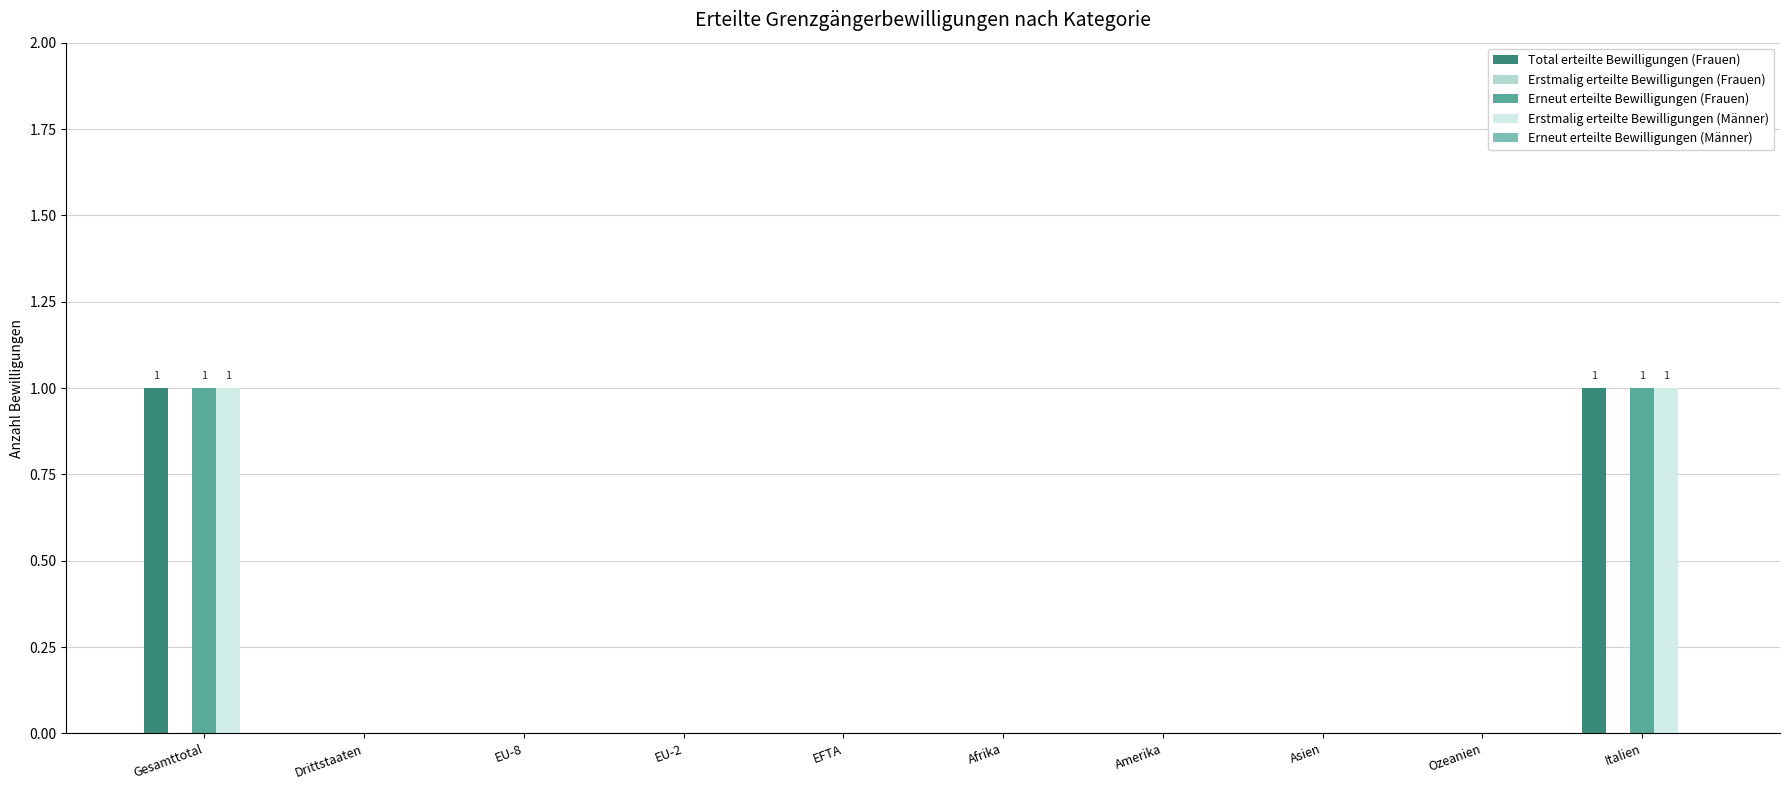

The value of Erstmalig erteilte Bewilligungen (Männer) at Drittstaaten is 0. True or false?

True